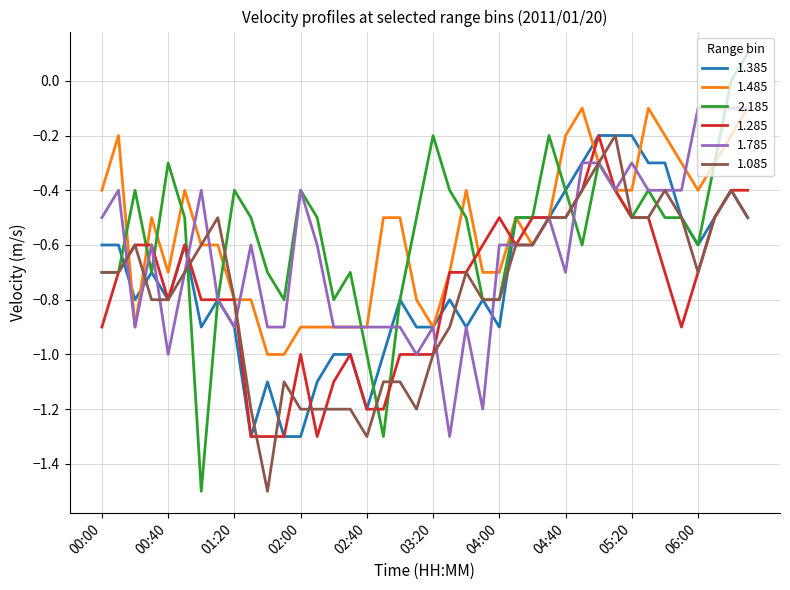

Which series has the largest range (max minus min)?

2.185